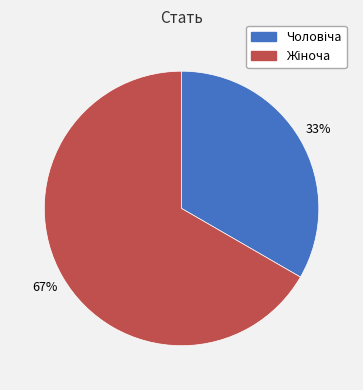

Does any single category account for the majority?

Yes